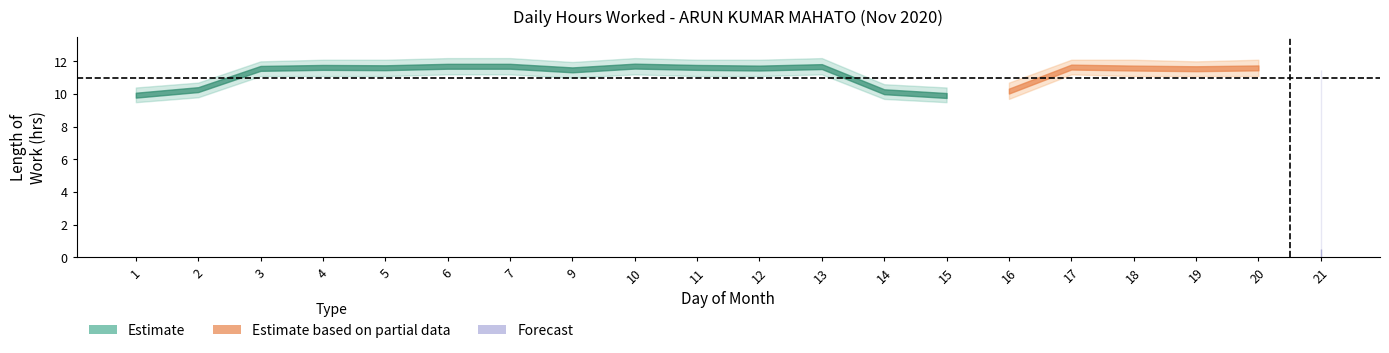

How many values are below 11?

6